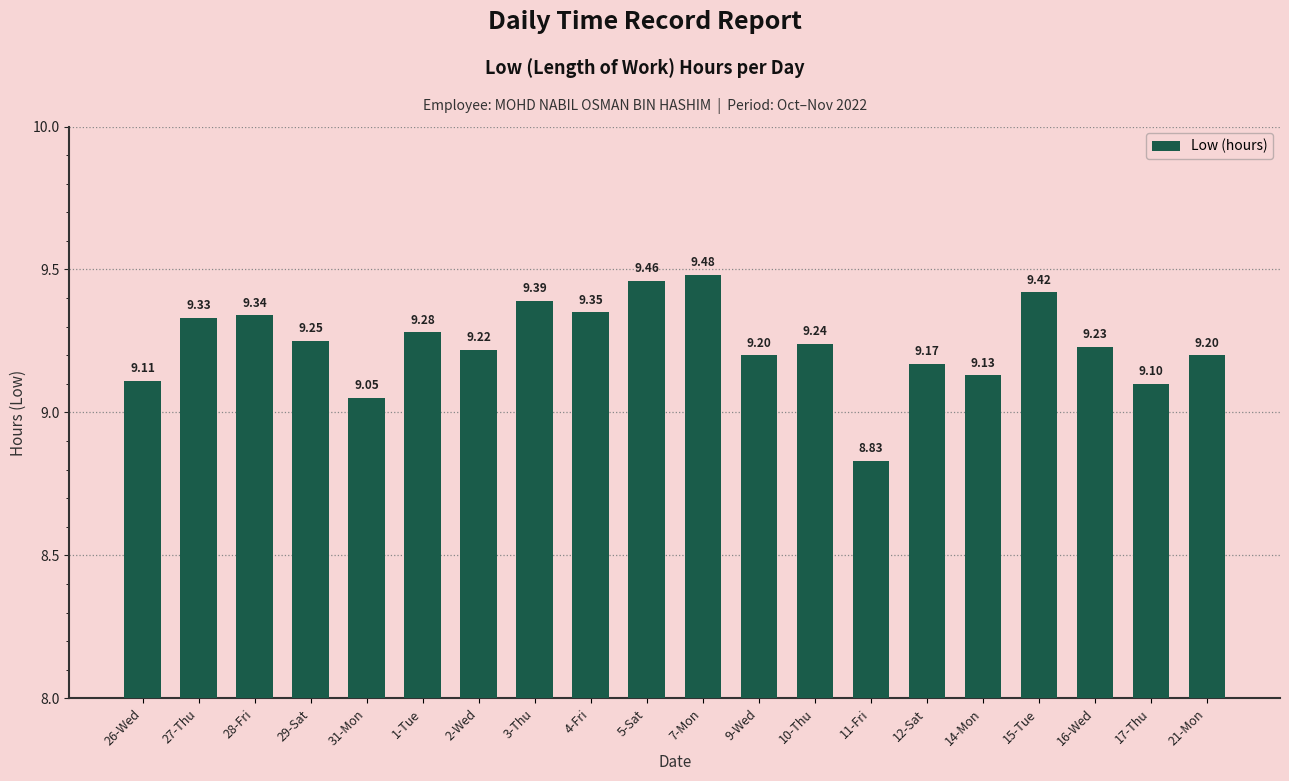

Is it true that the value at 17-Thu is 13.5?

False